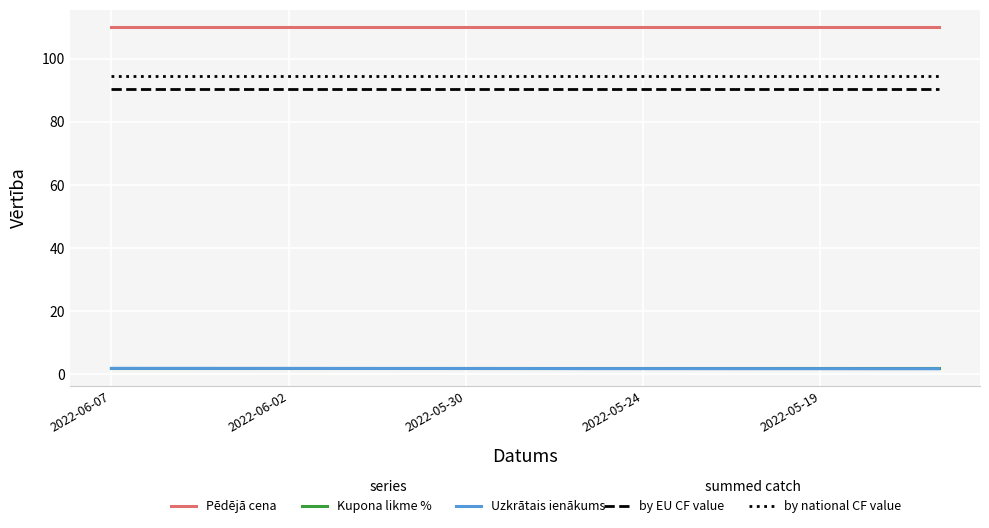

What is the maximum value shown in the chart?

110.0